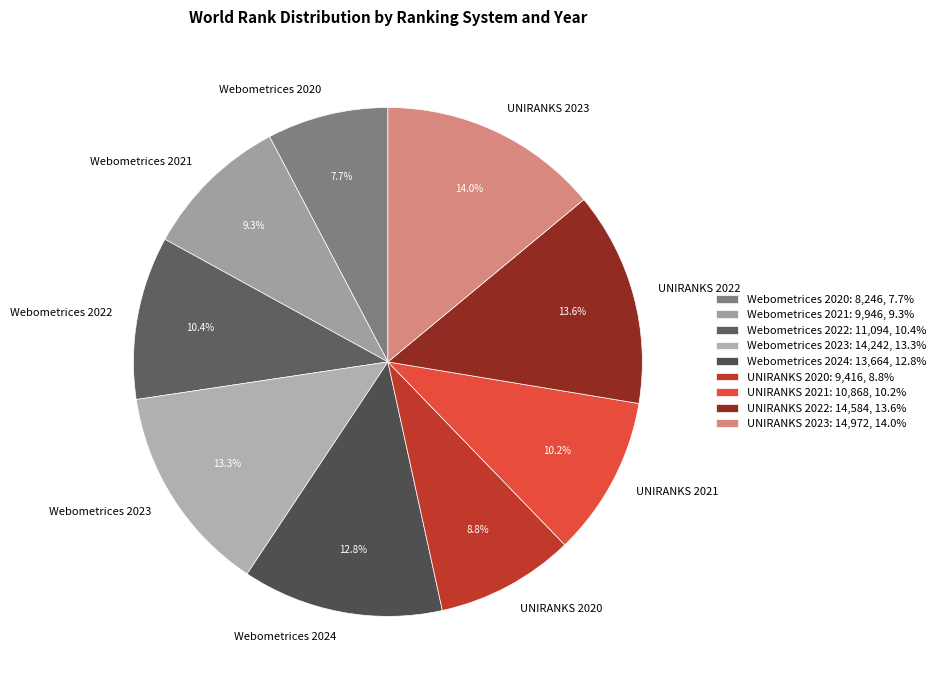

To the nearest percent, what percentage of the pie is UNIRANKS 2022?

14%